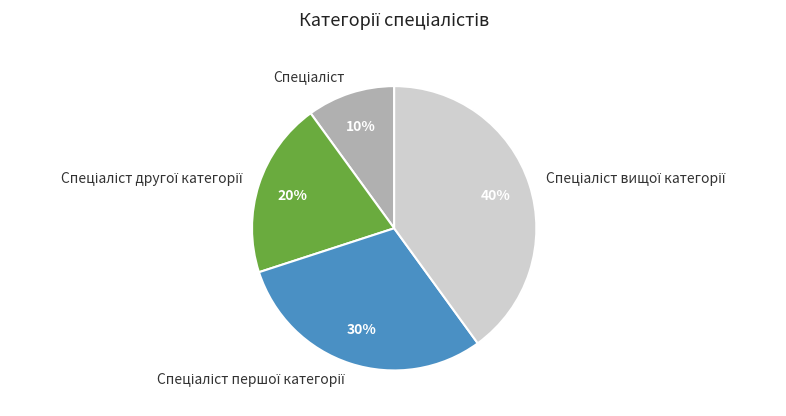

To the nearest percent, what is the difference between the largest and smallest slice percentages?

30%